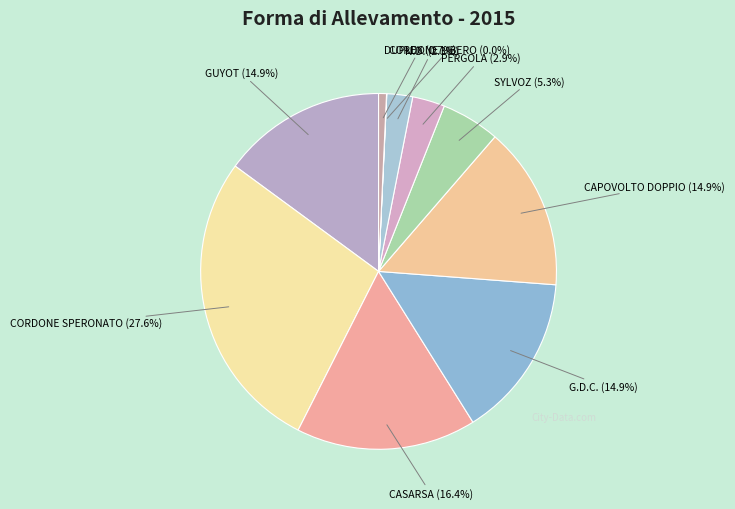

Combined, do CAPOVOLTO DOPPIO and CASARSA account for over 50%?

No